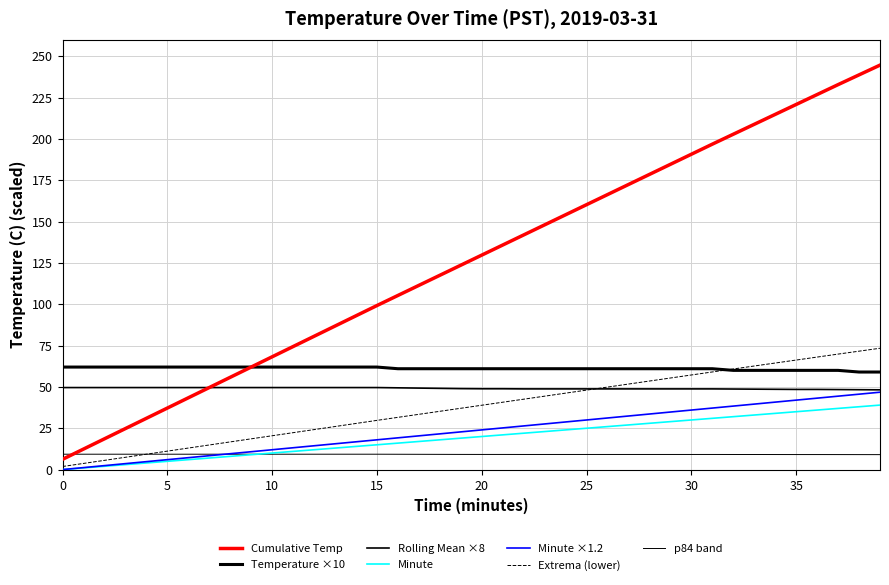

Is this an area chart (filled region under the line)?

No